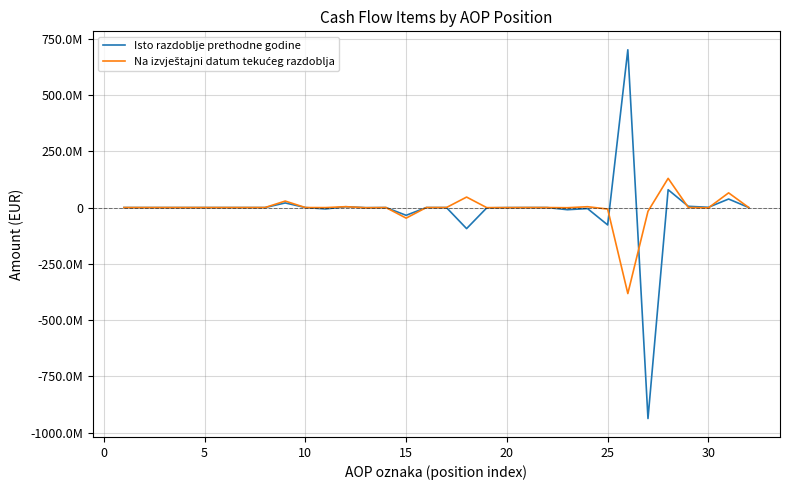

How many intersections are there between Isto razdoblje prethodne godine and Na izvještajni datum tekućeg razdoblja?

7